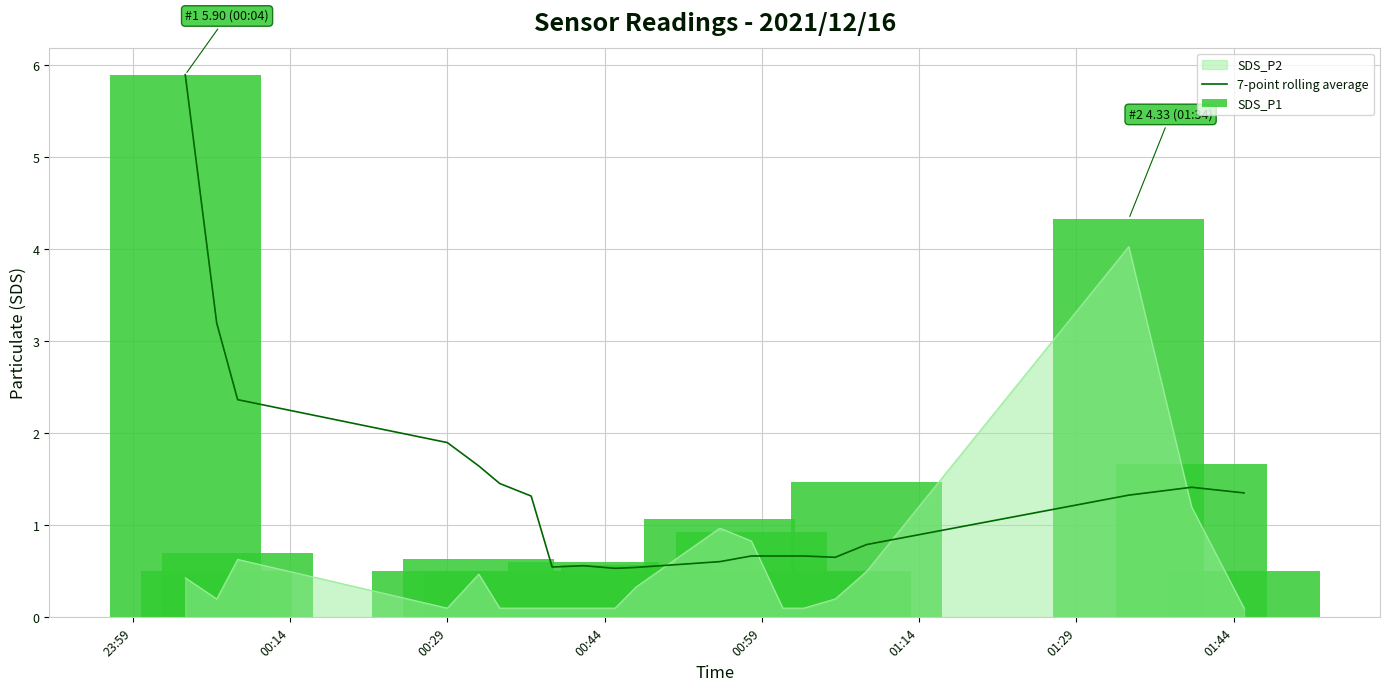

What is the highest value of the 7-point rolling average series?

5.9